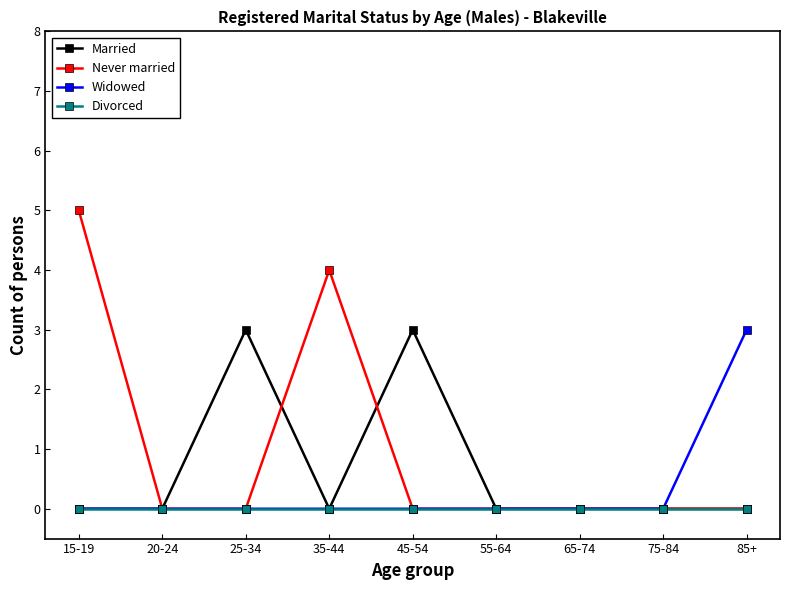

True or false: Married has a value of 1 at 15-19.

False